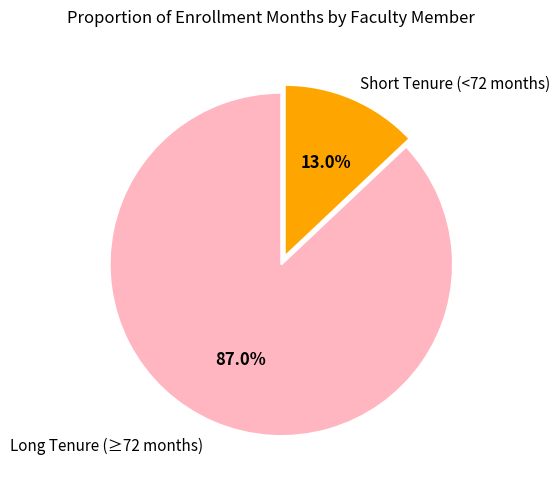

How many segments does this pie chart have?

2